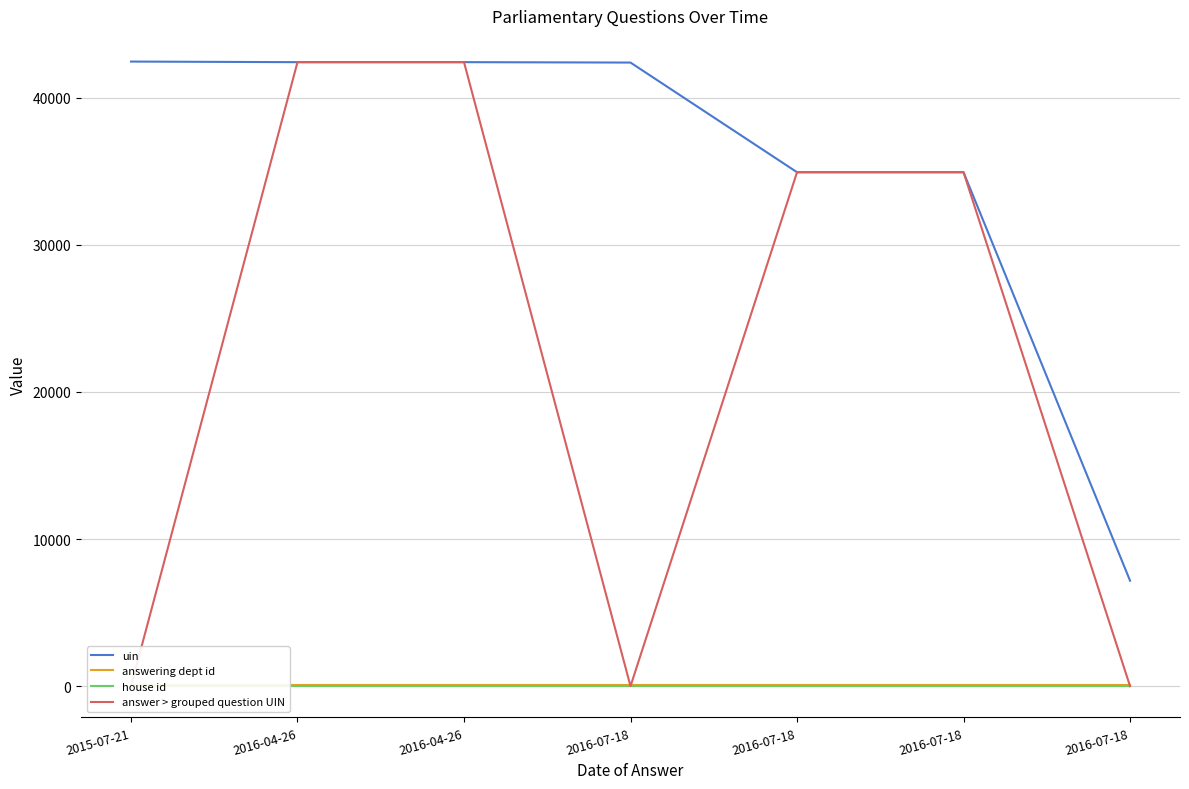

After their last crossing, which series has the higher values: answering dept id or answer > grouped question UIN?

answering dept id